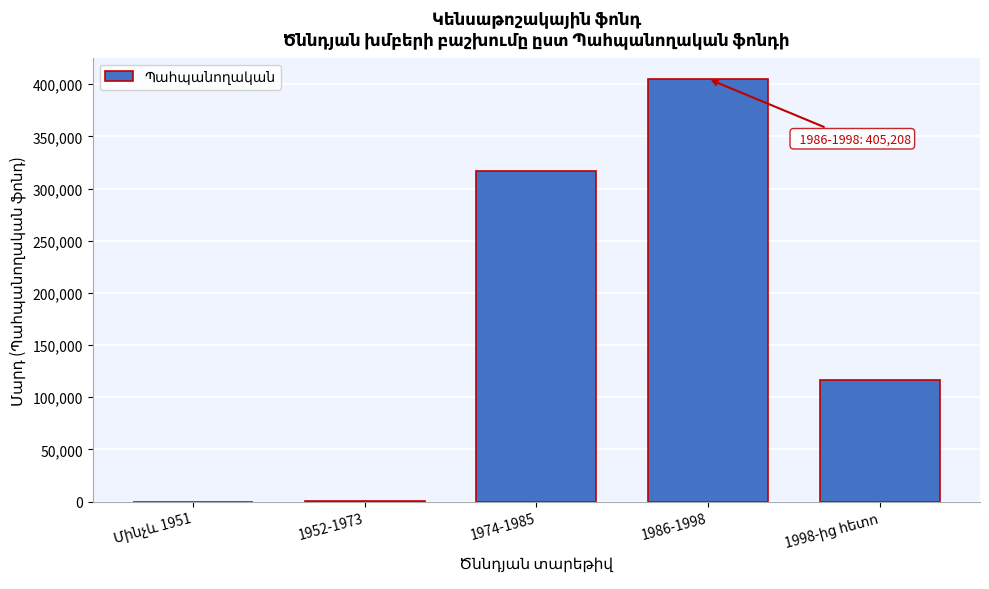

Approximately how many times larger is the value at 1974-1985 compared to 1986-1998?

0.8